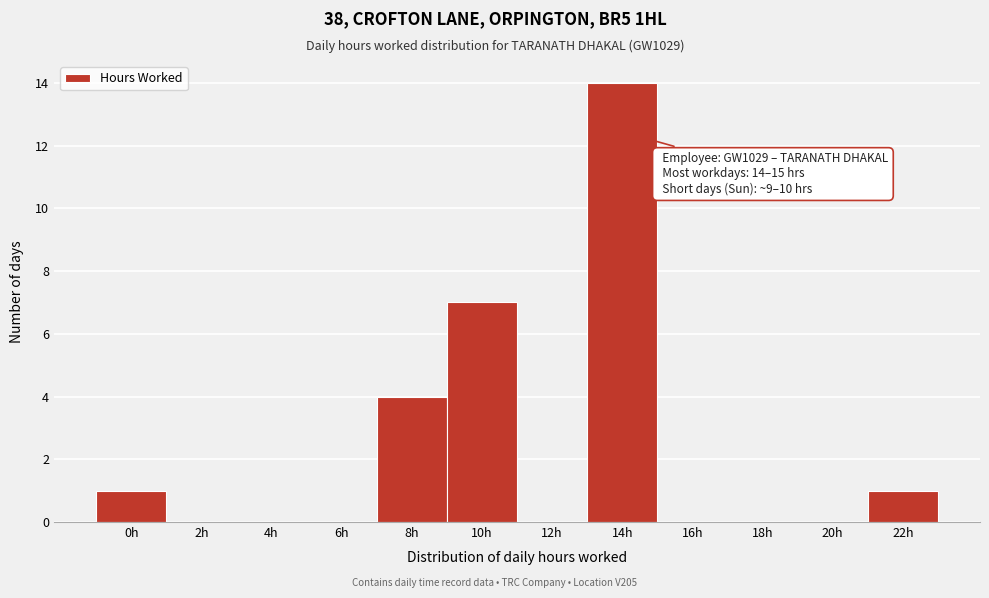

Reading right to left, extract all data points from this chart.

22h=1	20h=0	18h=0	16h=0	14h=14	12h=0	10h=7	8h=4	6h=0	4h=0	2h=0	0h=1